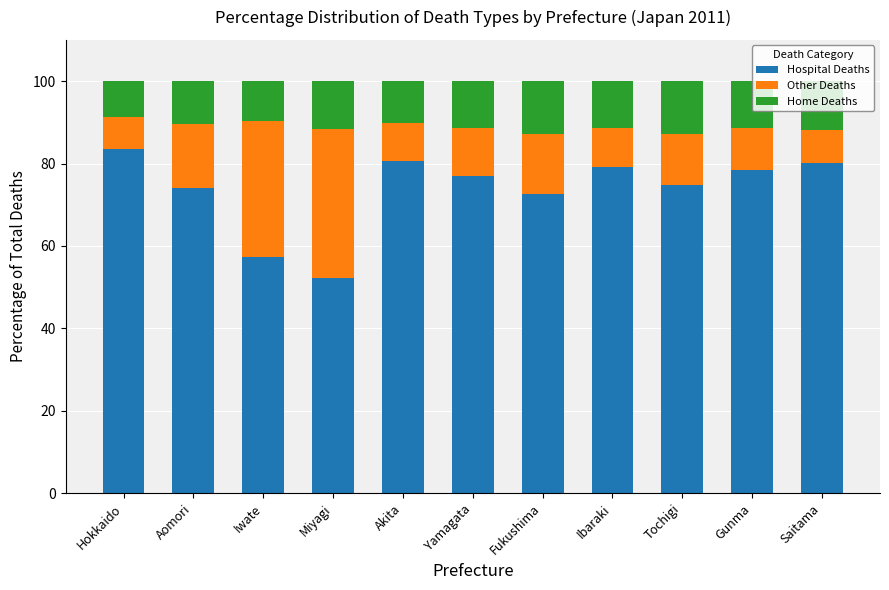

What is the total value across all series at Saitama?

100.0